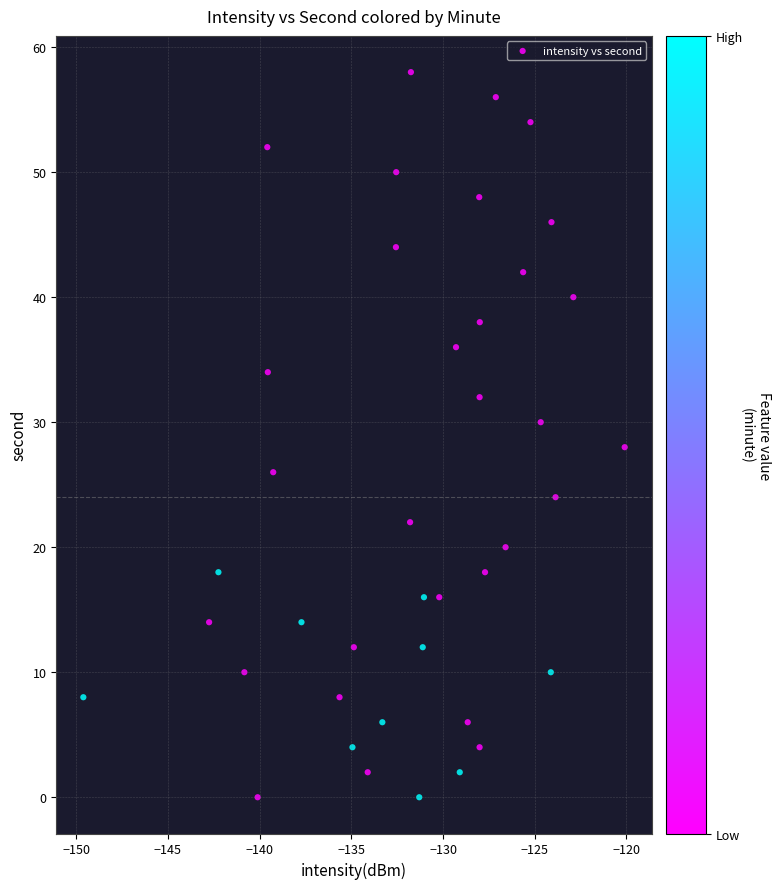

What is the range of Y values (max minus min)?

58